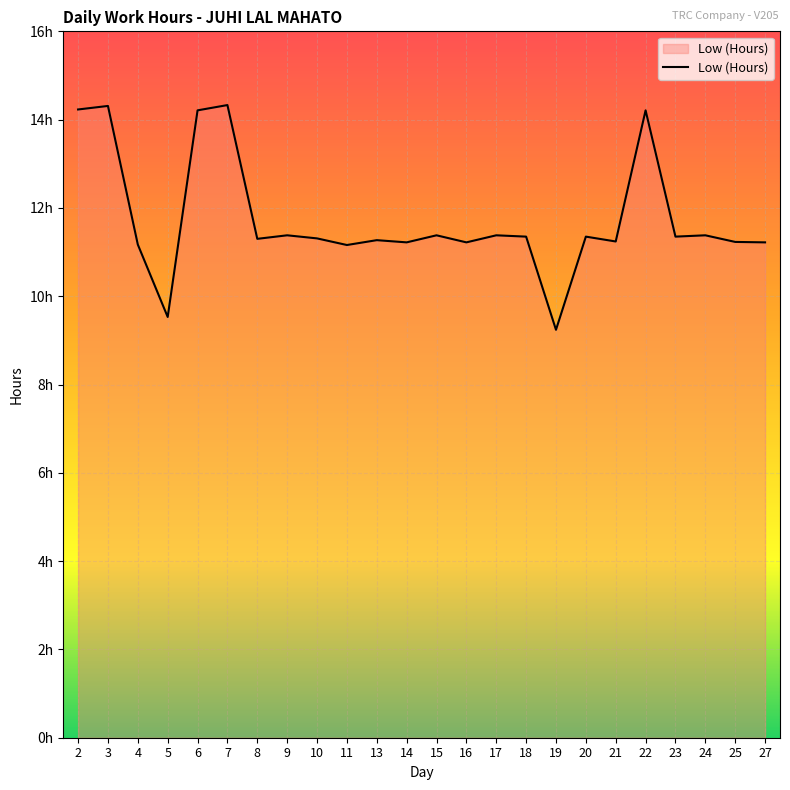

The chart shows a value of 9.5 at 5. True or false?

True